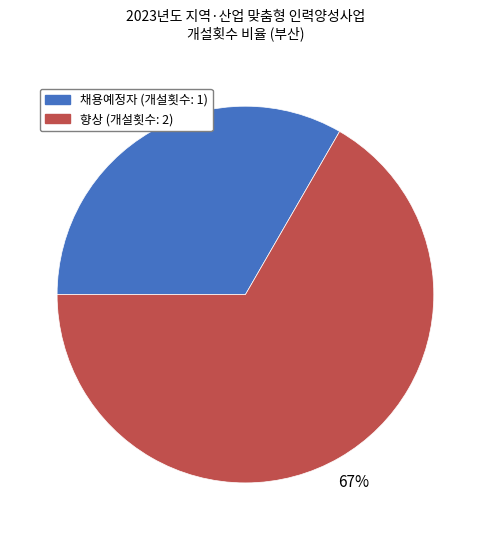

Is there any slice that represents more than half of the pie?

Yes